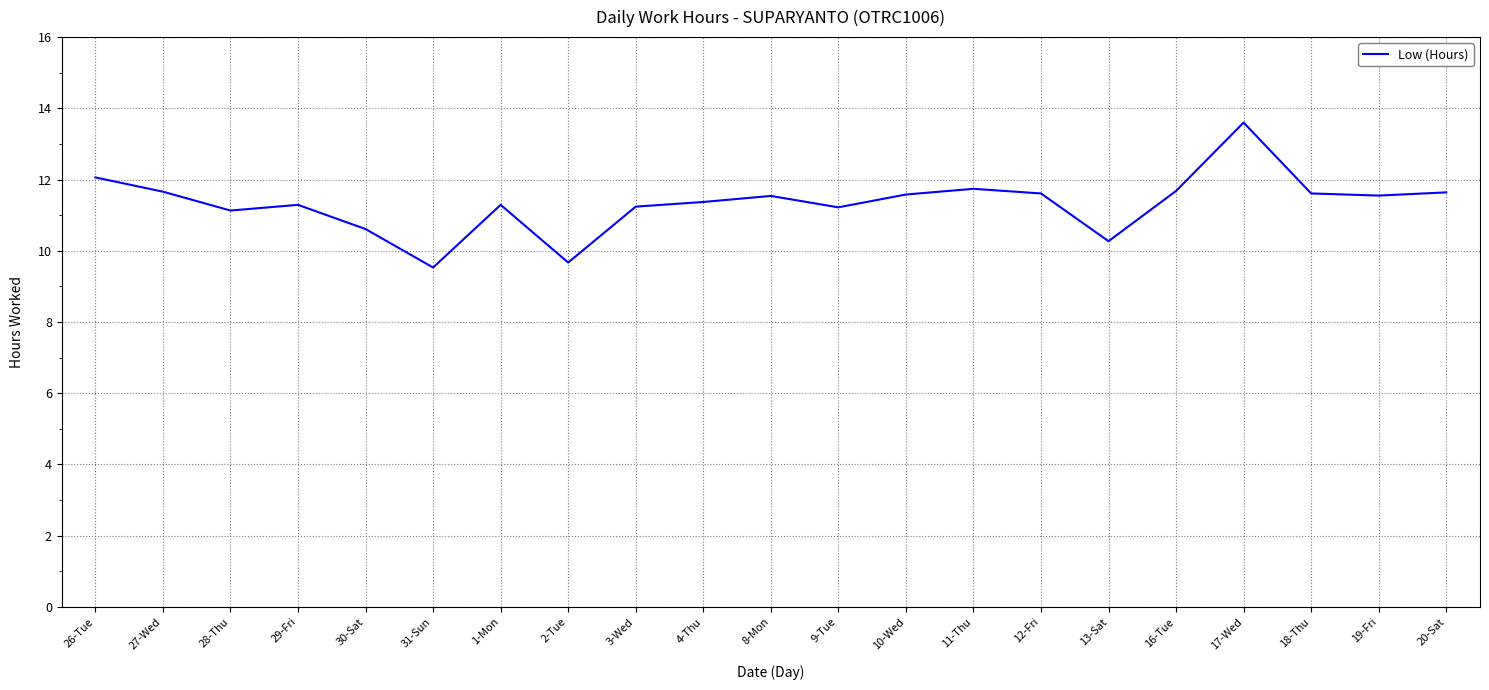

How many distinct data groups are displayed?

1